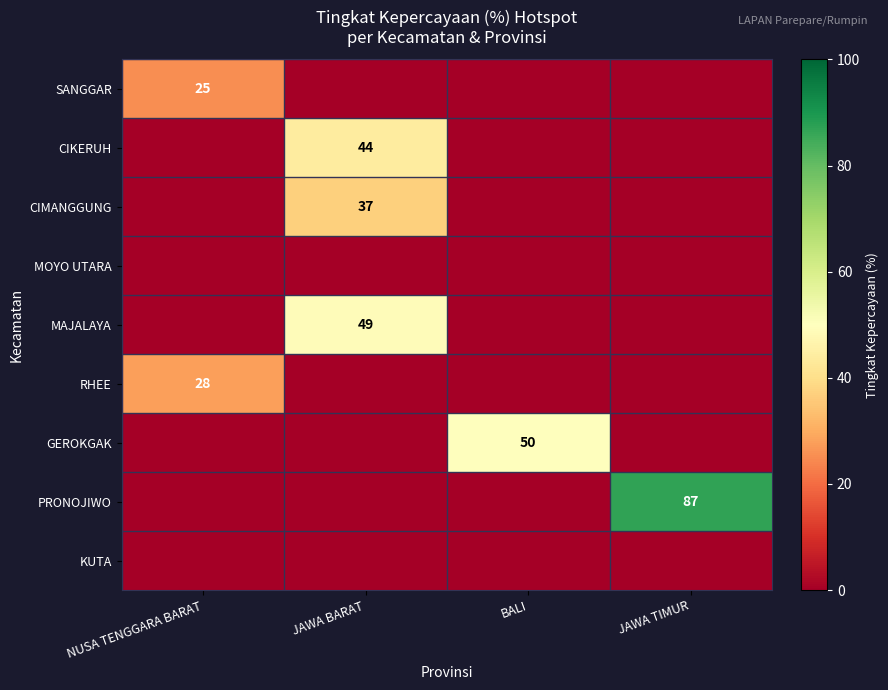

Is it true that GEROKGAK equals 85 at BALI?

False